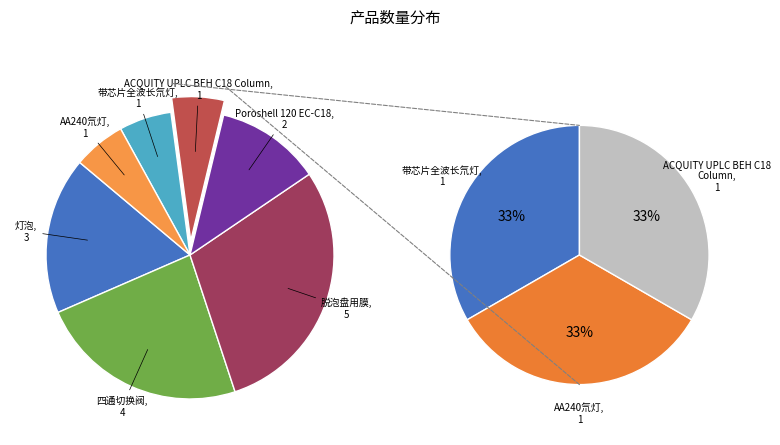

Is the sum of AA240氘灯 and 带芯片全波长氘灯 greater than half?

No